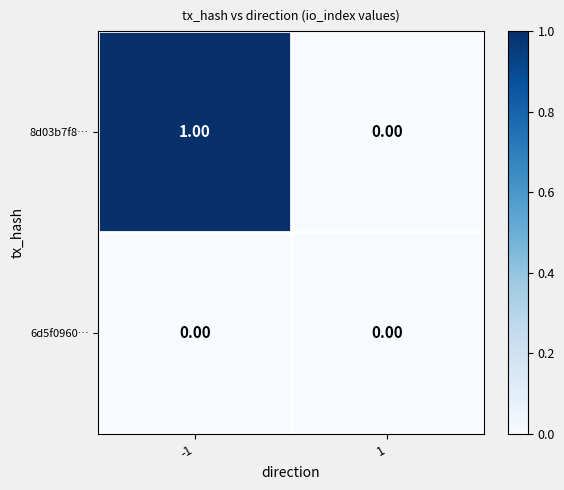

Which series changed the most between -1 and 1?

8d03b7f8…